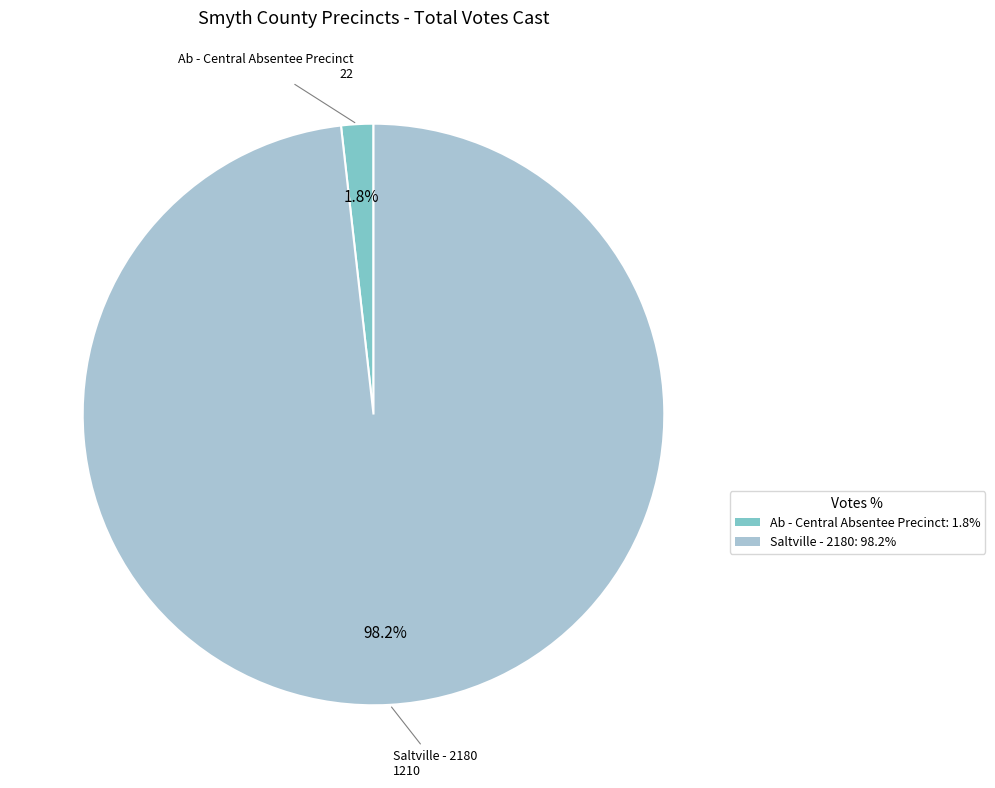

Does Saltville - 2180 account for over 50% of the chart?

Yes